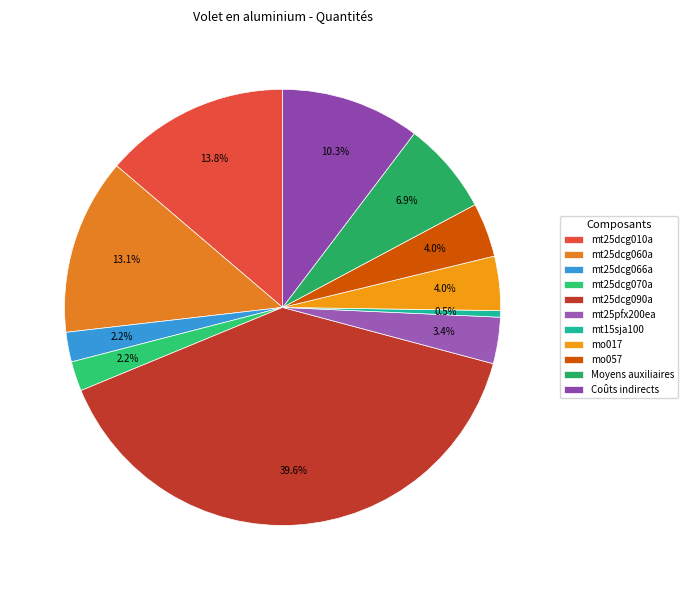

Count the number of slices in the pie.

11